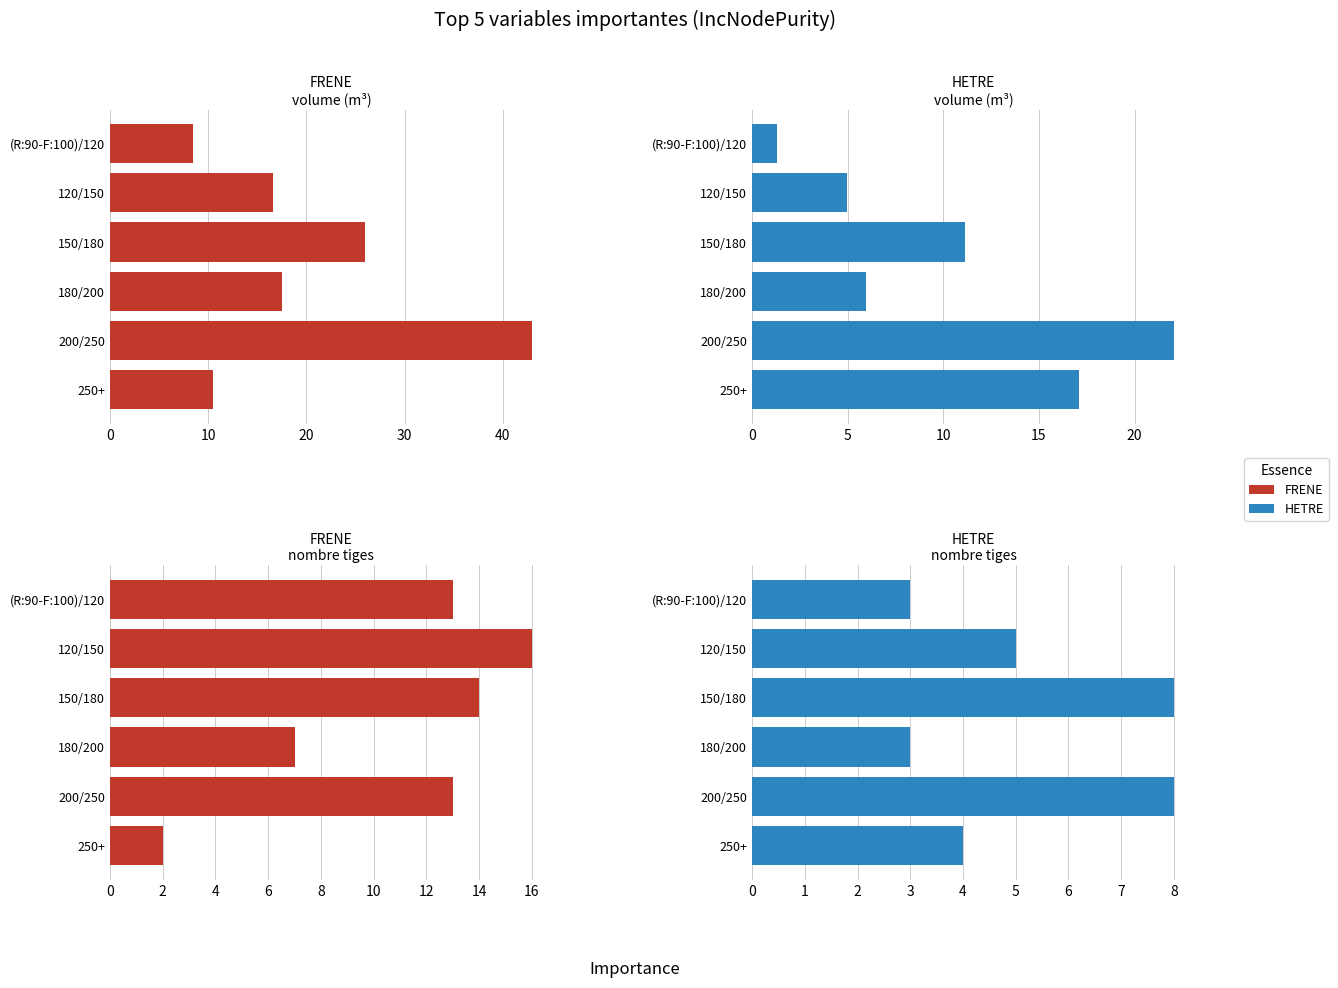

Which series has the largest total across all categories?

FRENE